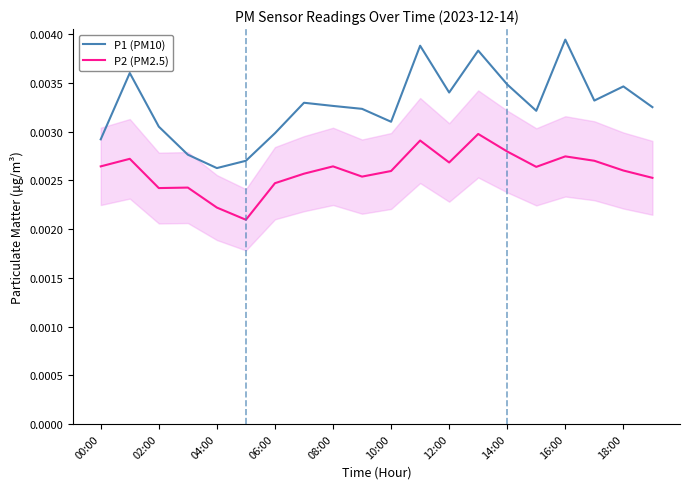

How many P2 (PM2.5) values are between 0 and 1?

20